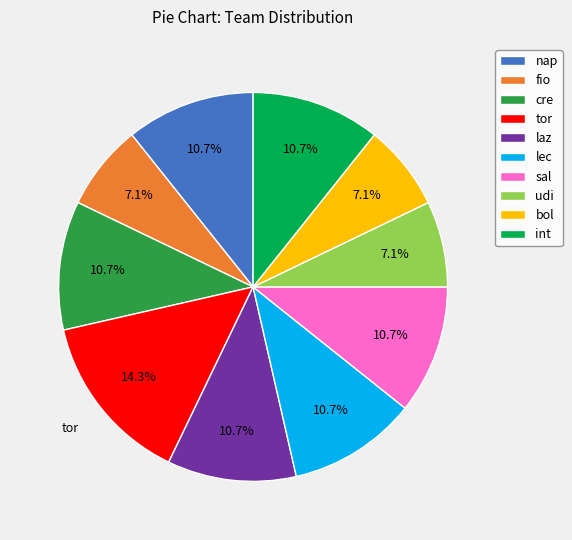

The cre slice represents 2% of the pie. True or false?

False